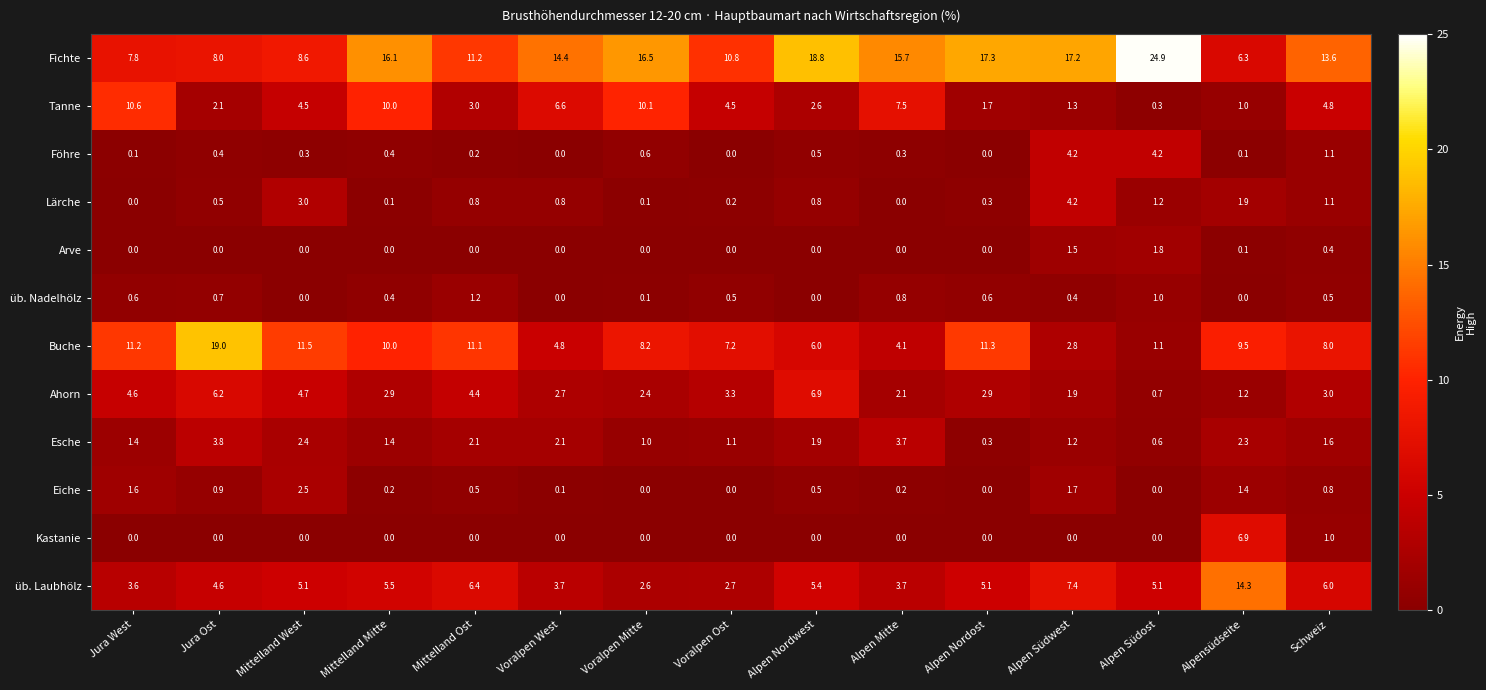

At which category does the chart reach its peak across all series?

Alpen Südost